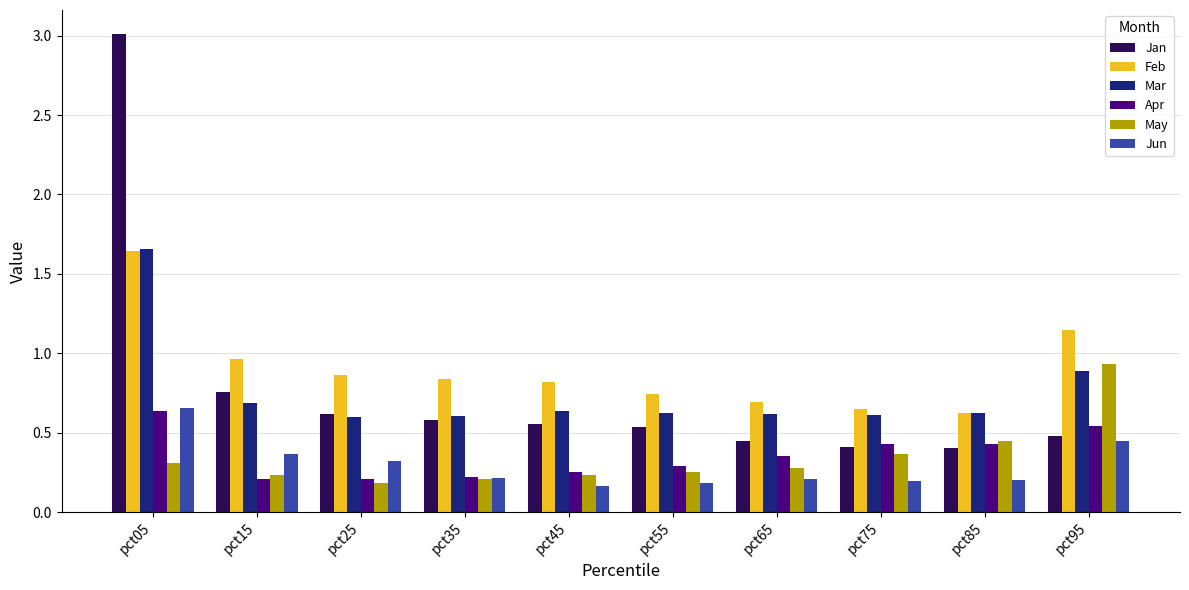

Which series has the widest spread of values?

Jan